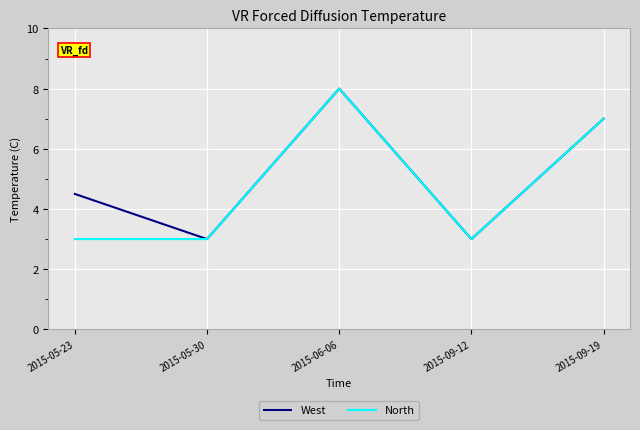

At which category does West reach its first local peak?

2015-06-06